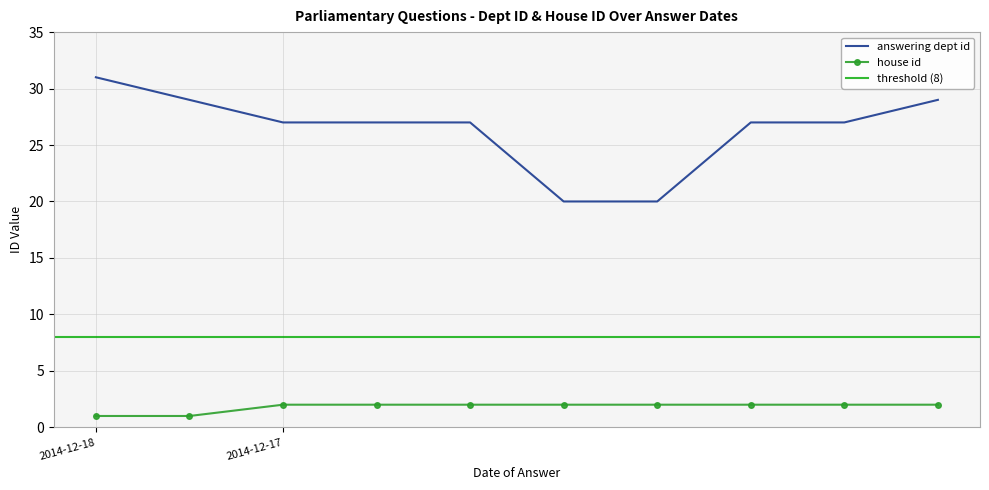

True or false: house id and answering dept id cross at least once.

False